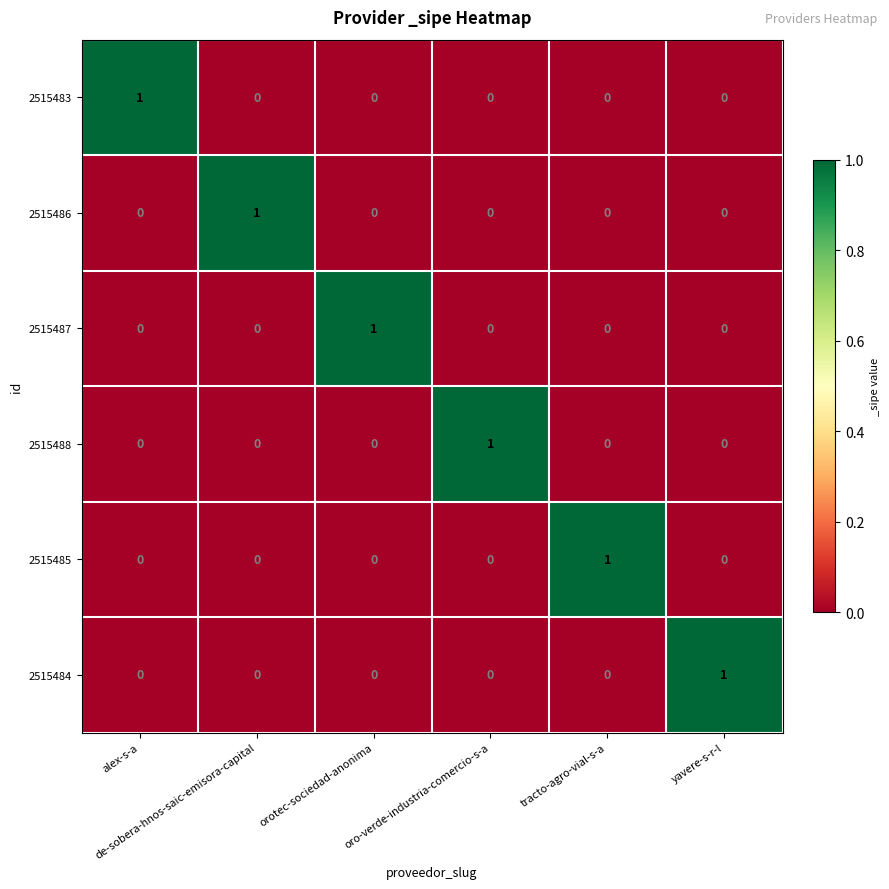

At how many categories does at least one series exceed 0?

6